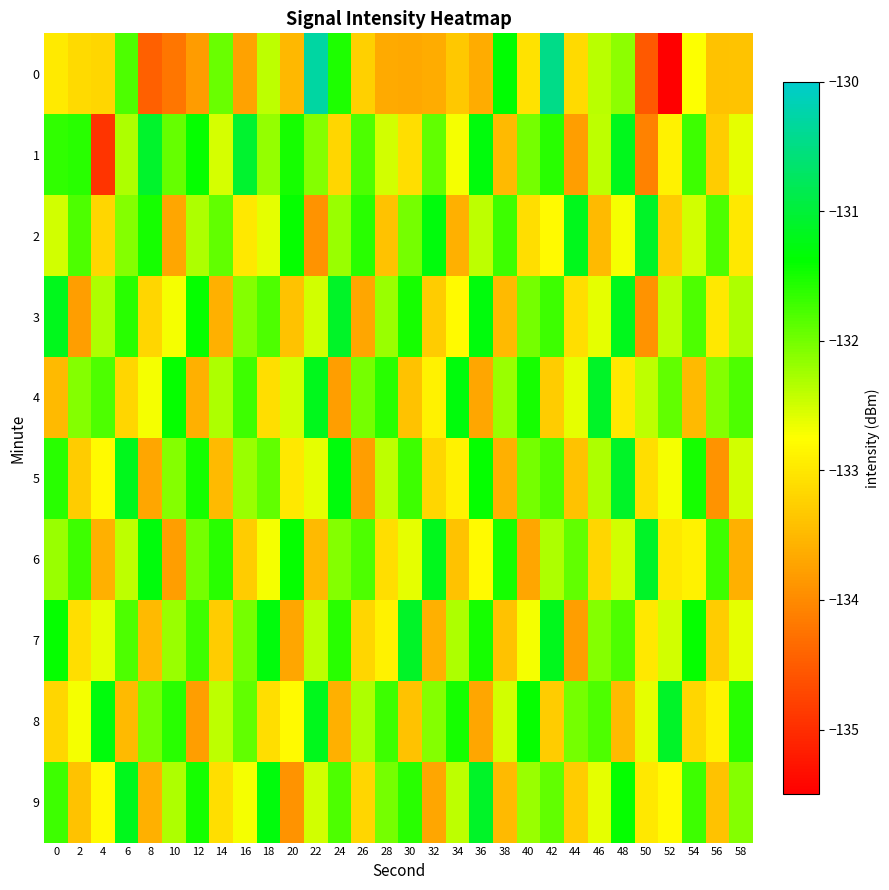

Which has a higher value, 10 or 44?

44